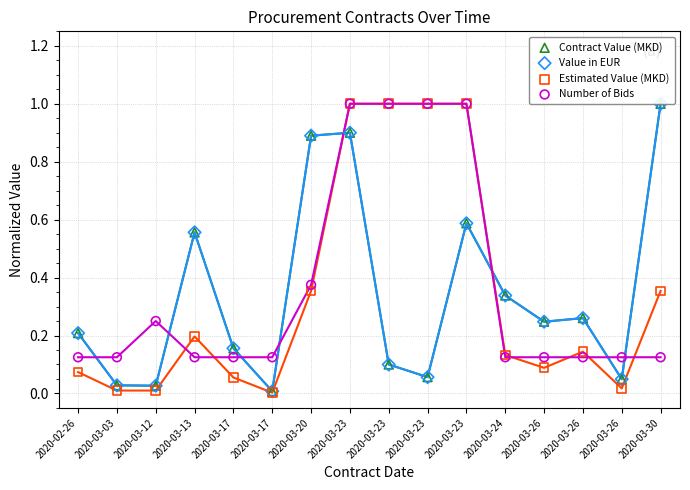

What are all the series names shown in the legend?

Contract Value (MKD), Value in EUR, Estimated Value (MKD), Number of Bids